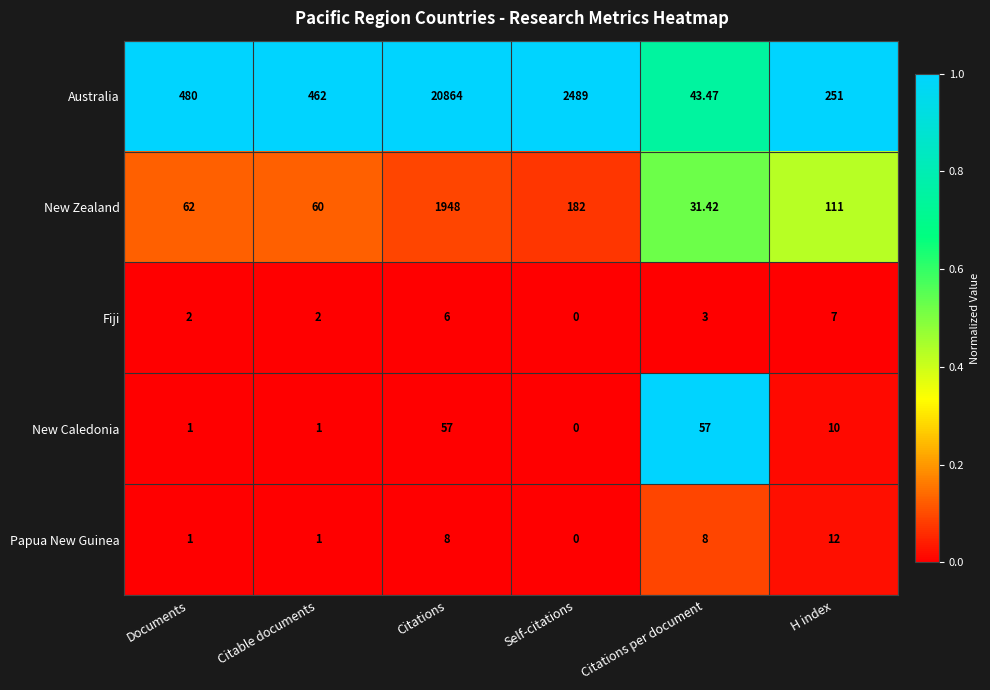

Which category has the lowest value in the Australia series?

Citations per document